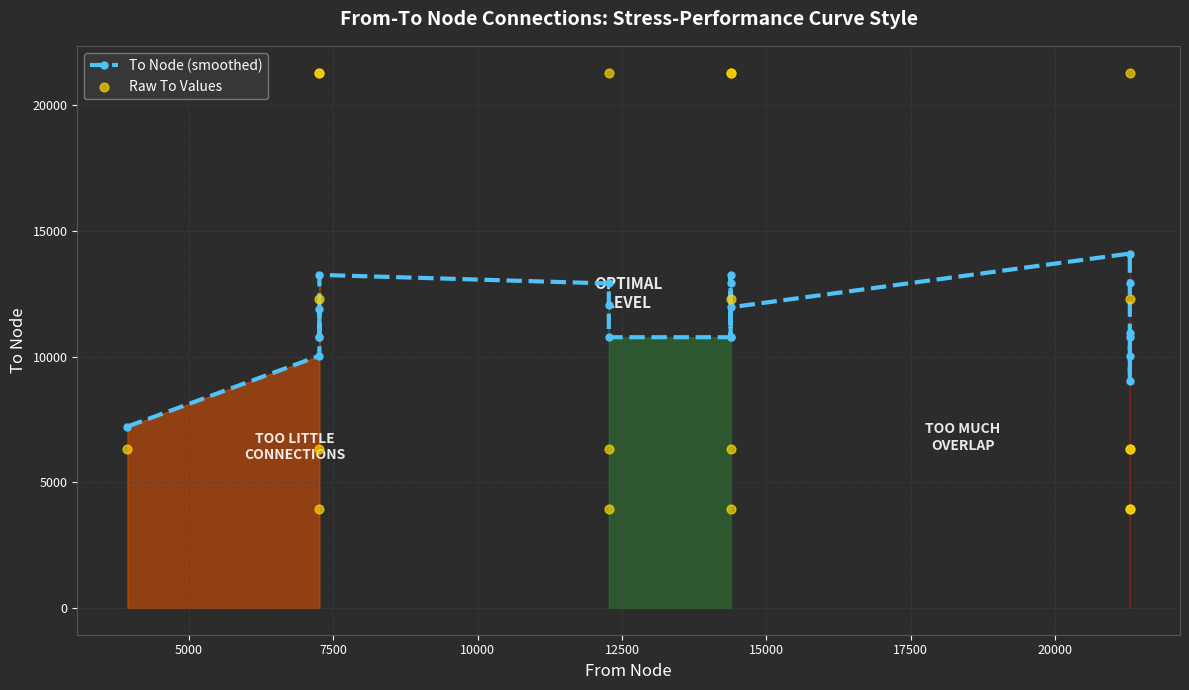

Is the value of Raw To Values at 9 greater than the value of To Node (smoothed) at 7500?

Yes